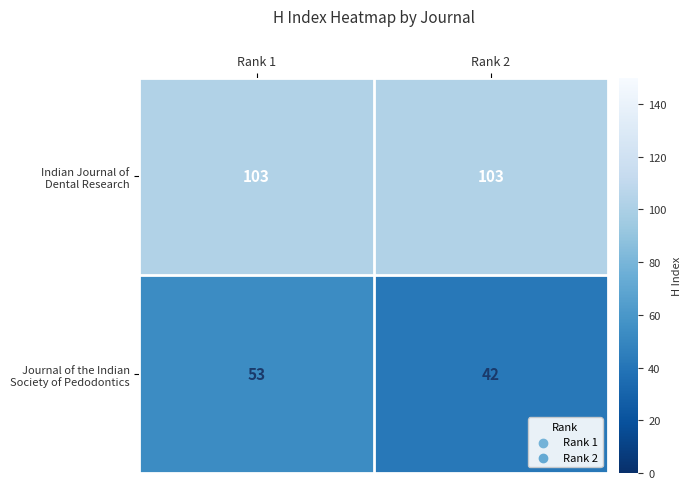

What is the greatest value displayed?

103